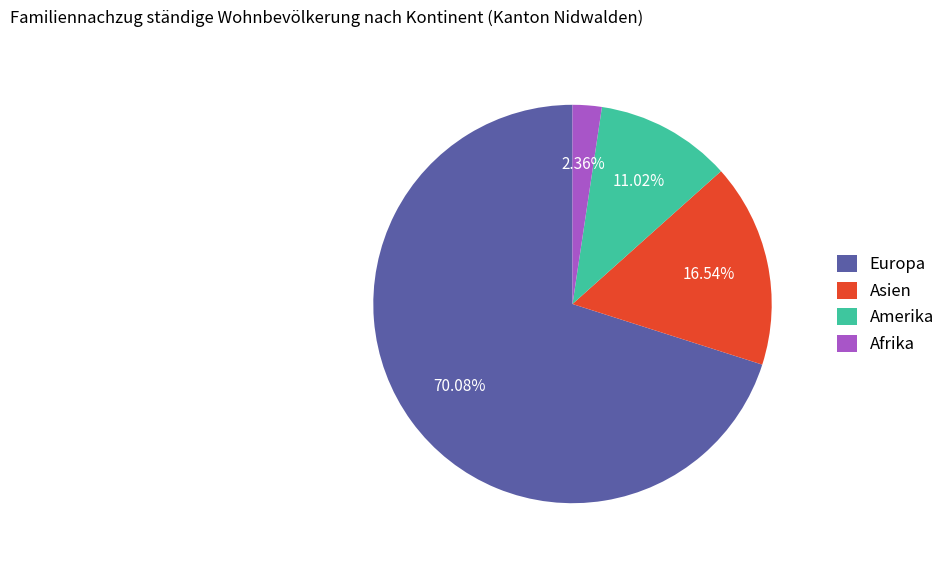

What is the majority slice?

Europa